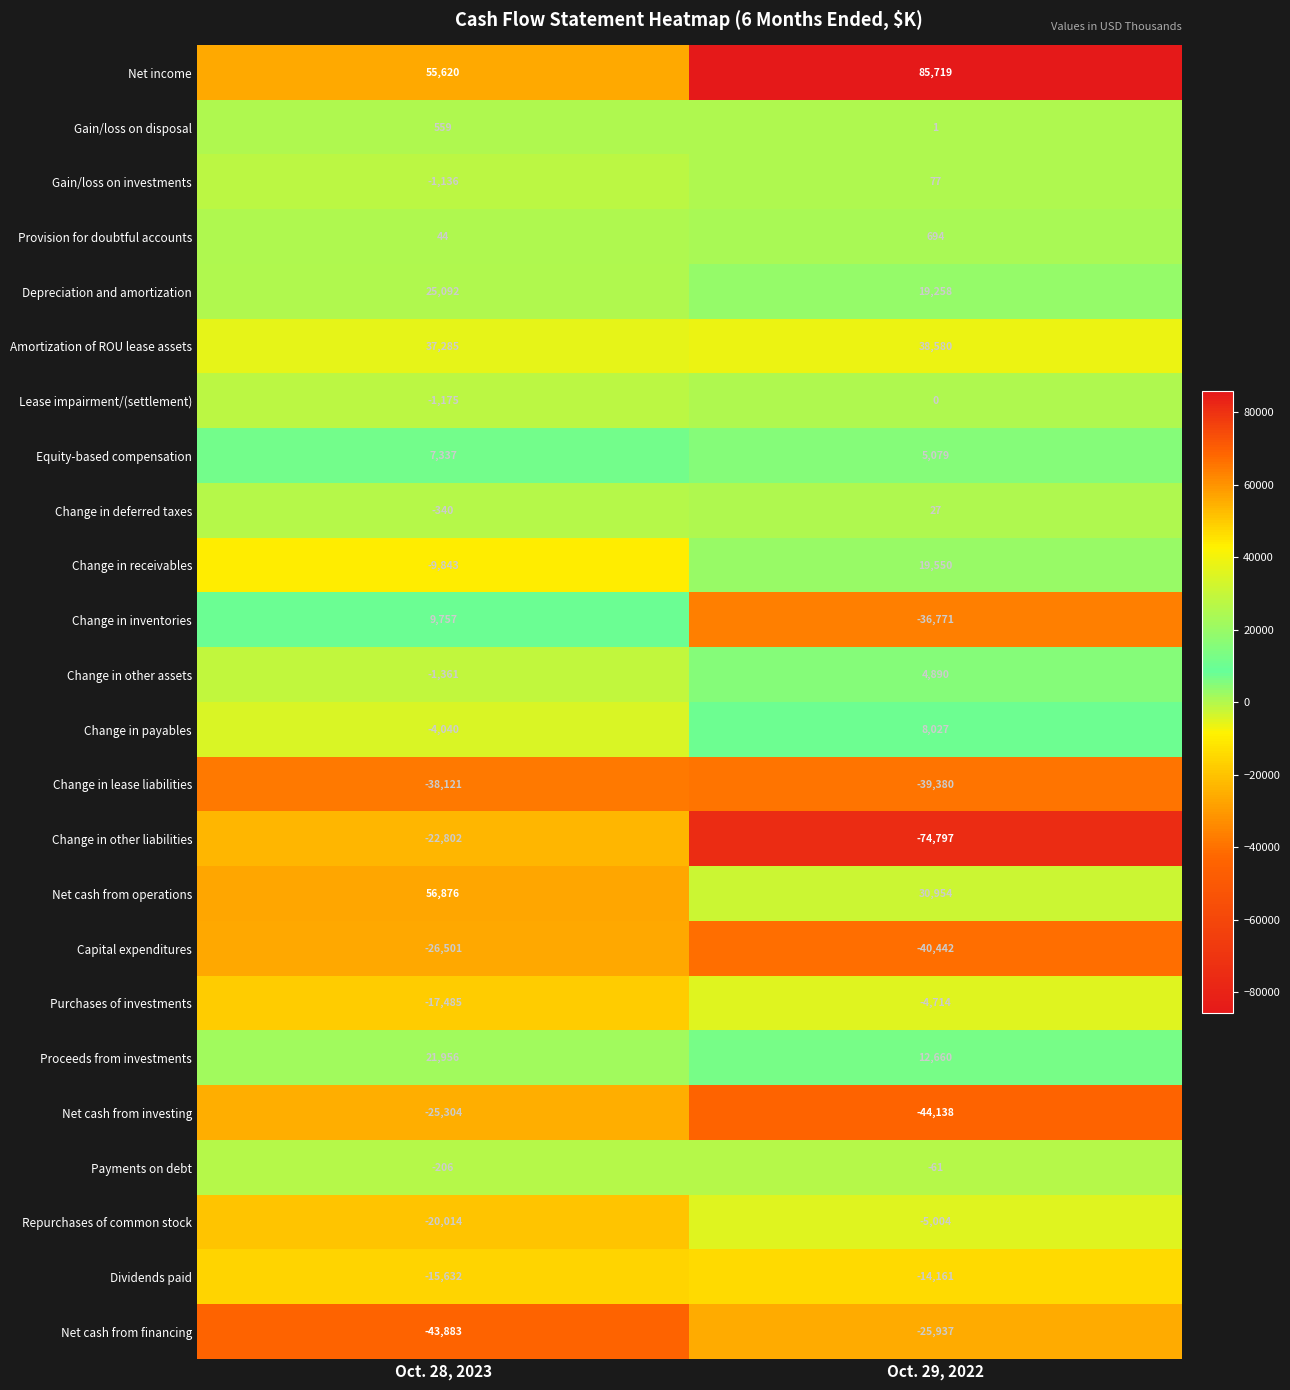

Which category has the lowest value in the Change in other assets series?

Oct. 28, 2023